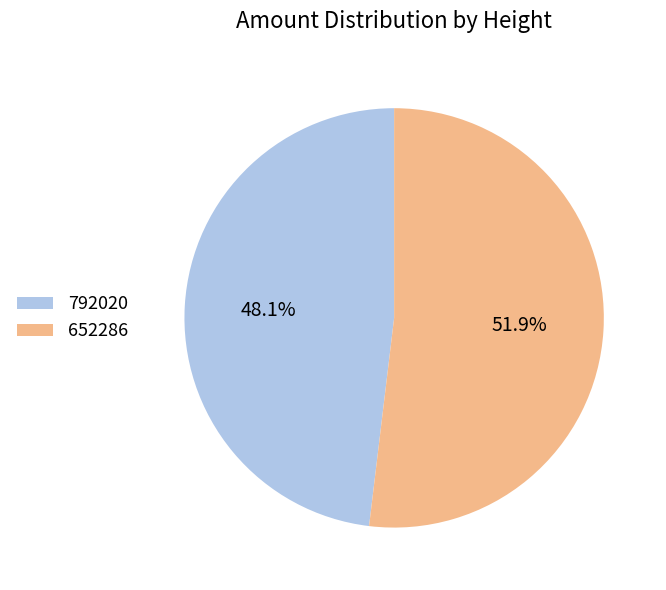

Which slice is the smallest?

792020